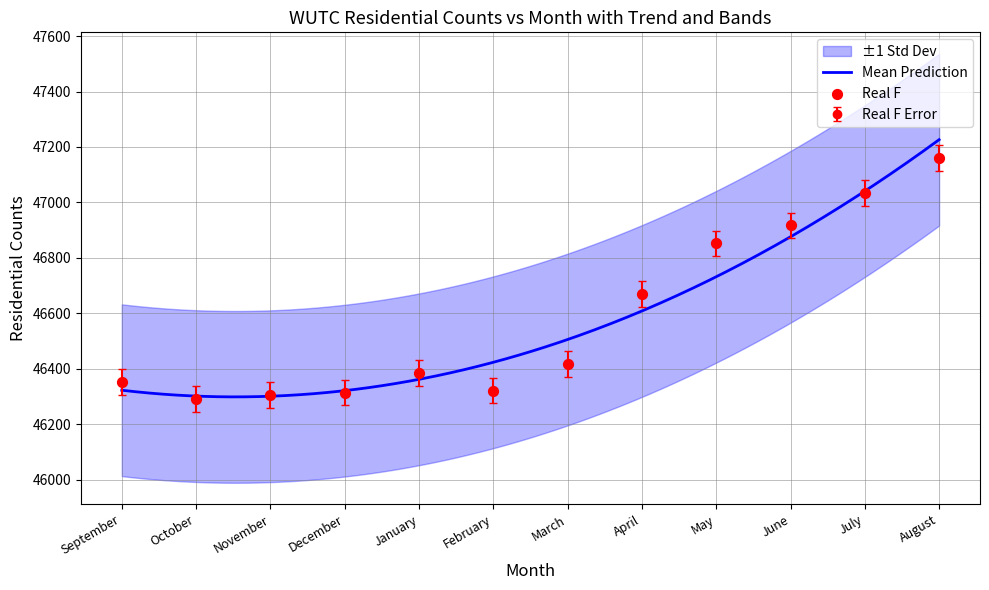

Which series has the largest Y range (max minus min)?

Residential Counts